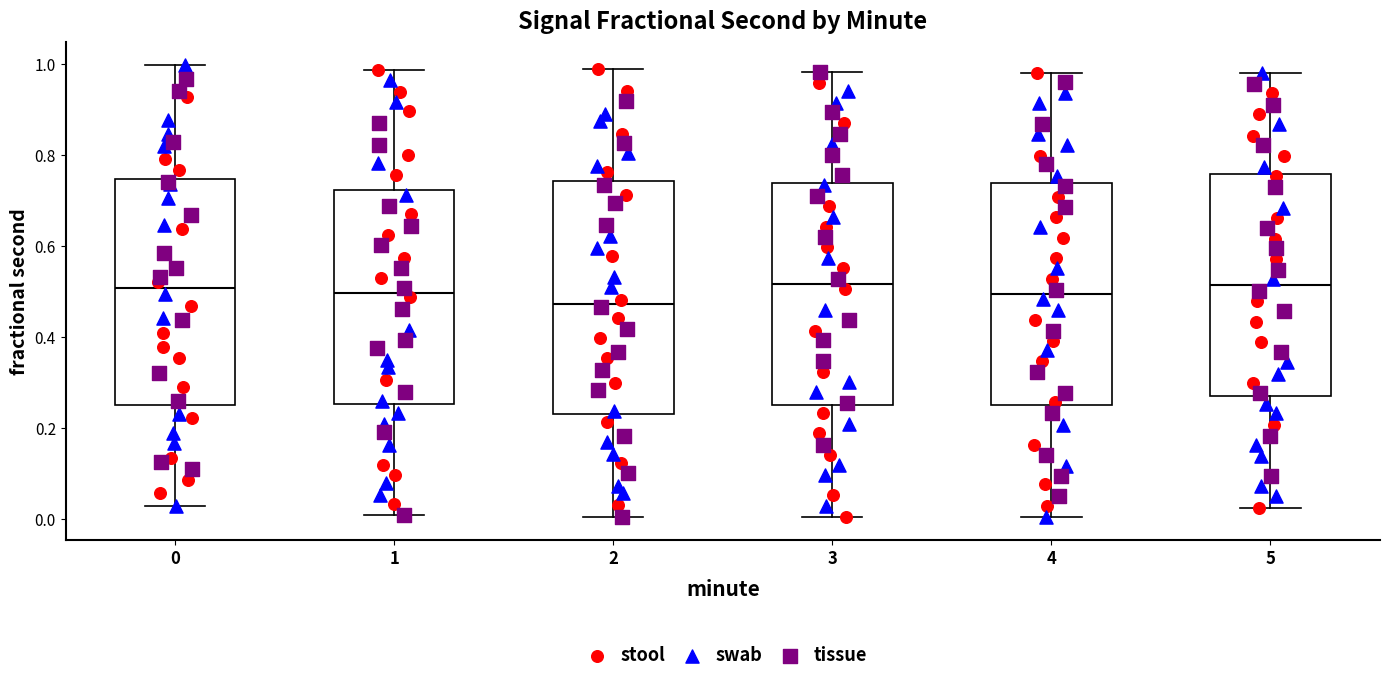

Reading left to right, transcribe this box plot: for each box, give where its median line is, the range the box spans, and where its two whiskers end, as read against the y-axis. The values are not printed on the chart, so give them approximately, as read against the axis.

0: median 0.50, box 0.26 to 0.74, whiskers 0.02 to 1.00
1: median 0.50, box 0.26 to 0.72, whiskers 0.02 to 0.98
2: median 0.48, box 0.24 to 0.74, whiskers 0.00 to 0.98
3: median 0.52, box 0.26 to 0.74, whiskers 0.00 to 0.98
4: median 0.50, box 0.26 to 0.74, whiskers 0.00 to 0.98
5: median 0.52, box 0.28 to 0.76, whiskers 0.02 to 0.98